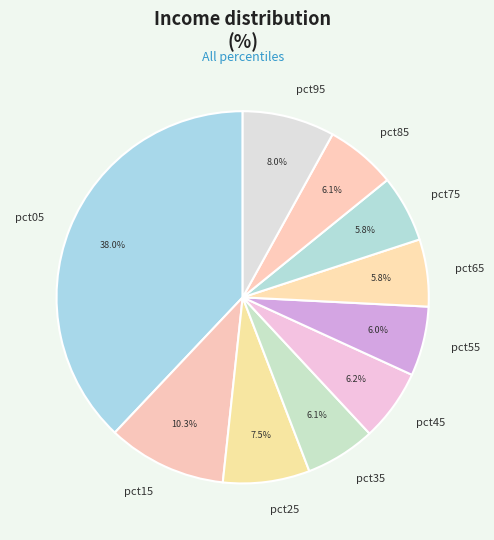

What percentage is the pct55 slice, to the nearest percent?

6%